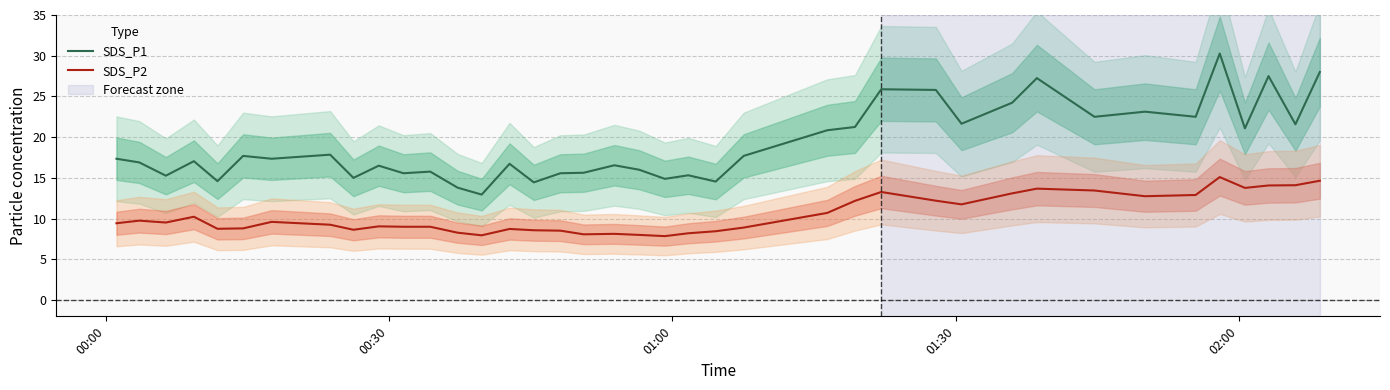

True or false: SDS_P2 and SDS_P1 intersect in this chart.

False